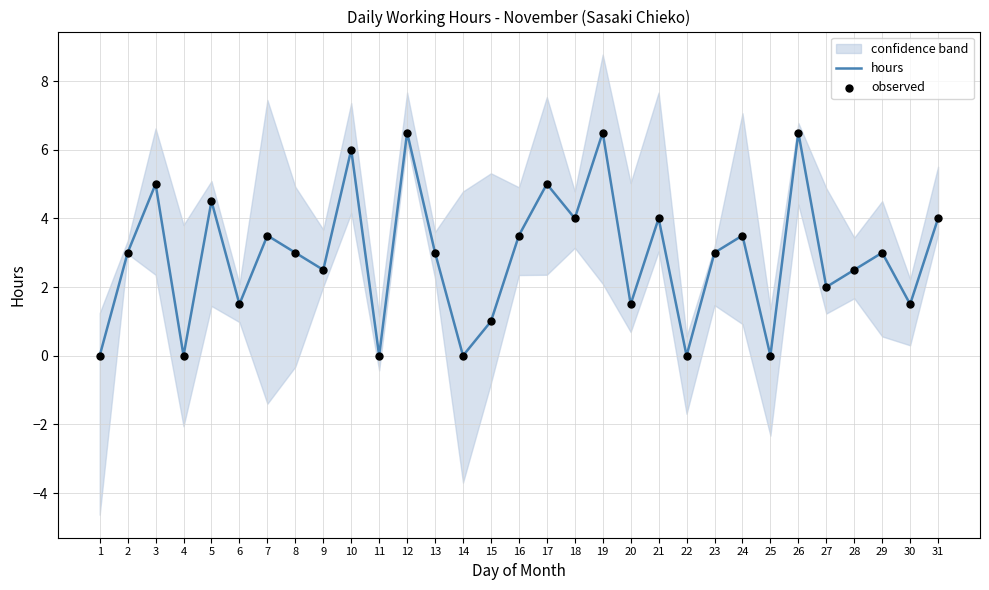

At how many categories does at least one series exceed 0?

25